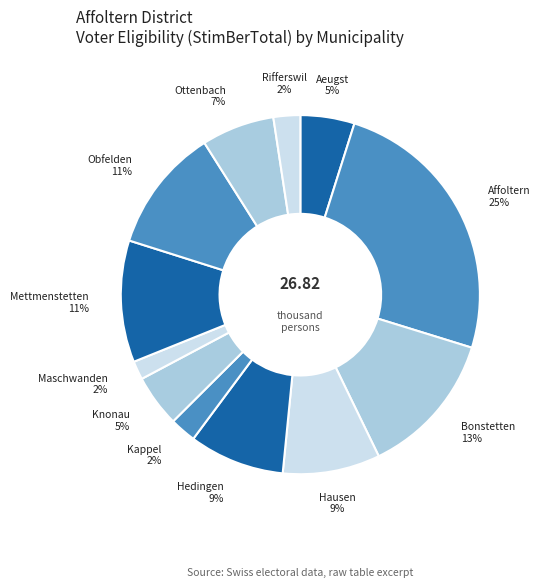

Count the number of slices in the pie.

12